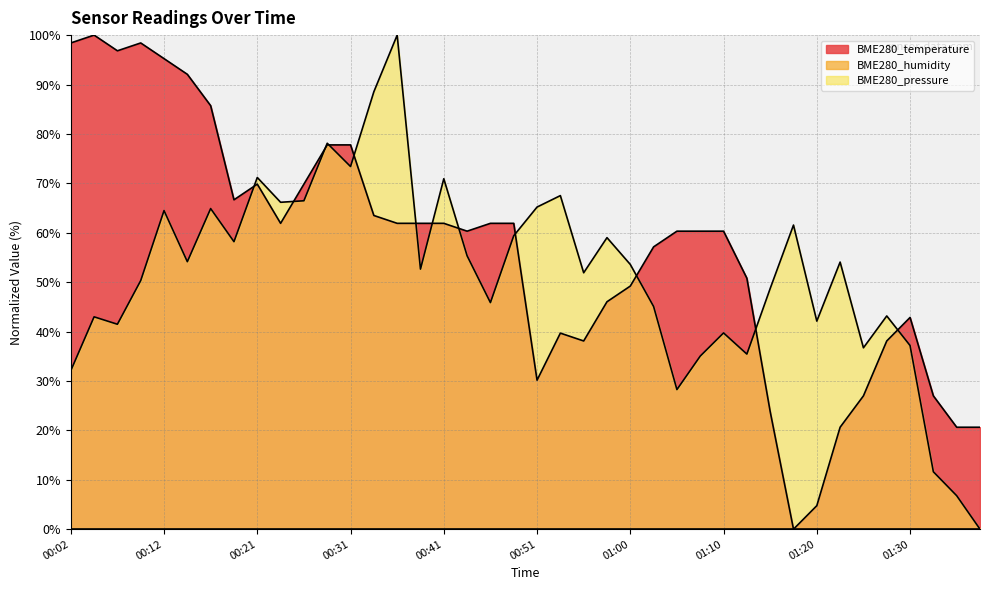

The BME280_pressure series shows 42.1 at 01:20. True or false?

True